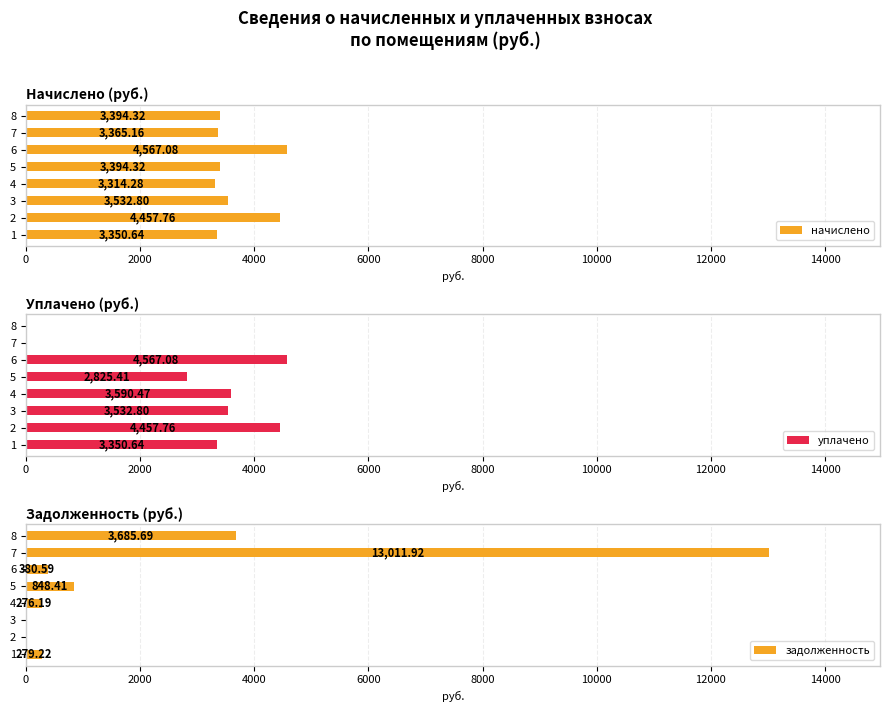

What is the value of the начислено bar at the 1st from the left?

3350.6